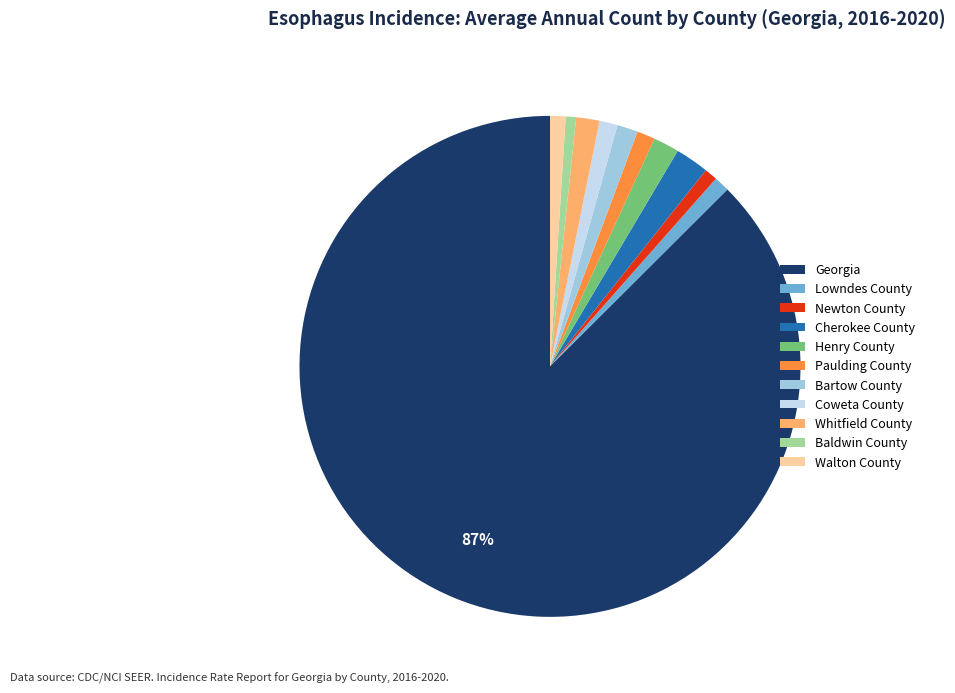

How many slices are in this pie chart?

11